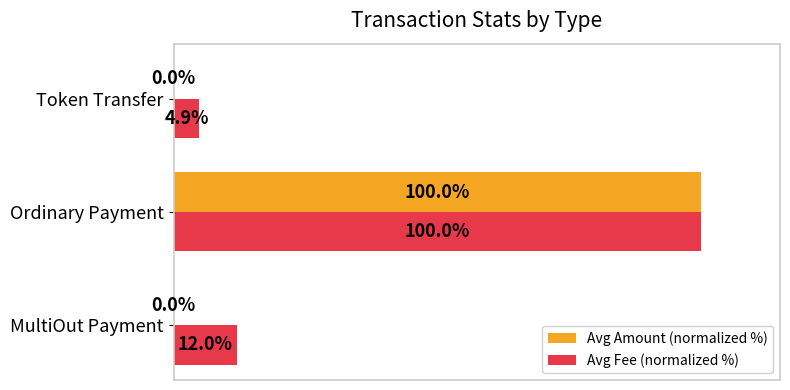

At which label does Avg Amount (normalized %) reach its peak?

Ordinary Payment